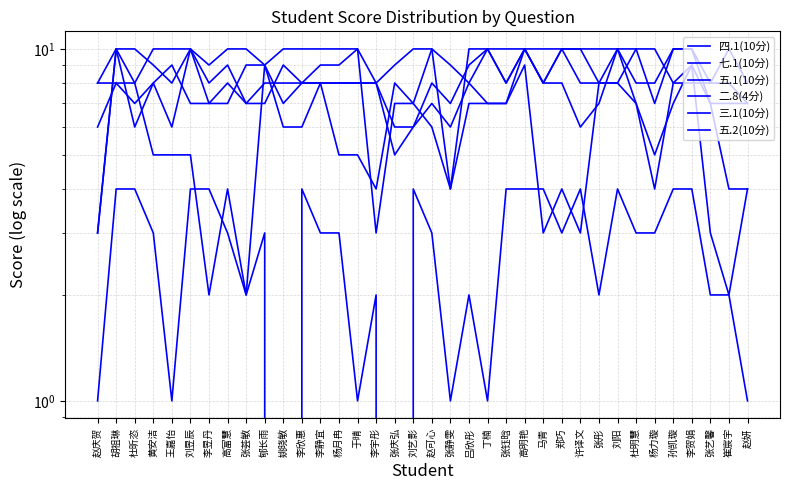

Reading left to right, what are all the values shown in this chart?

四.1(10分): 3	10	8	5	5	5	2	4	2	9	6	6	8	5	5	4	8	7	6	4	7	7	7	9	3	4	3	8	8	7	5	7	9	3	2	4
七.1(10分): 3	10	6	8	6	10	7	7	9	9	7	8	9	9	10	3	7	7	10	9	8	10	8	10	8	8	6	7	10	7	4	8	9	7	4	4
五.1(10分): 8	8	8	10	10	10	8	9	7	7	9	8	8	8	8	8	5	6	8	7	9	10	8	10	8	10	10	8	10	8	8	10	10	8	10	8
二.8(4分): 1	4	4	3	1	4	4	3	2	3	0	4	3	3	1	2	0	4	3	1	2	1	4	4	4	3	4	2	4	3	3	4	4	2	2	1
三.1(10分): 8	10	10	9	8	10	9	10	10	9	10	10	10	10	10	8	9	10	10	4	10	10	10	10	10	10	10	10	10	10	7	10	10	7	7	7
五.2(10分): 6	8	7	8	9	7	7	8	7	8	8	8	8	8	8	8	6	6	7	6	8	7	7	10	8	10	8	8	8	10	10	8	8	8	8	7